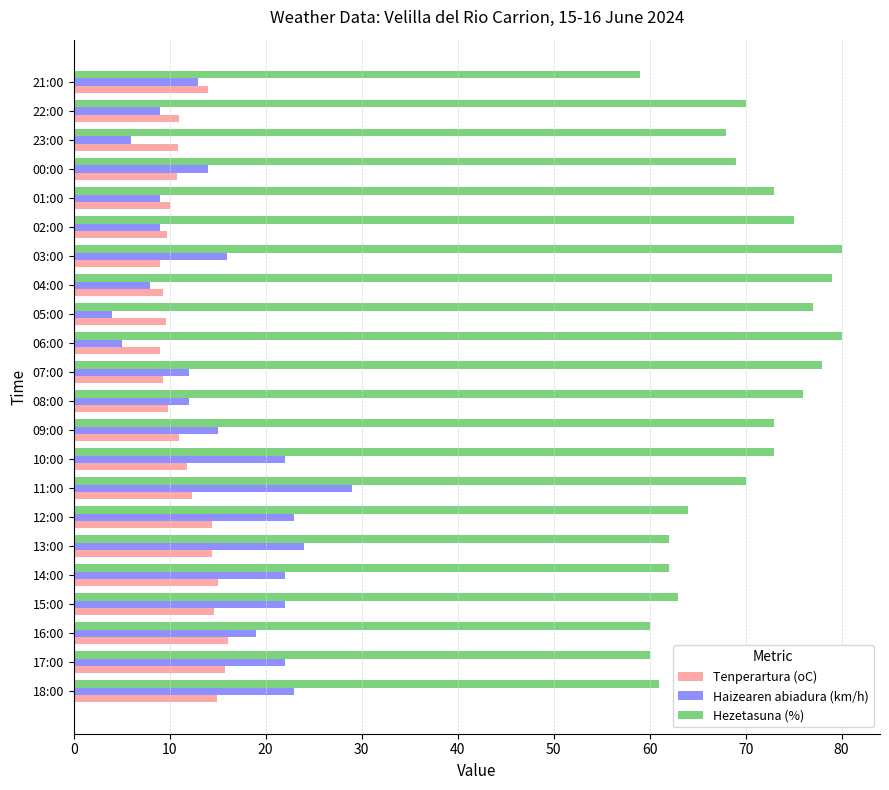

What is the minimum value for Haizearen abiadura (km/h)?

4.0